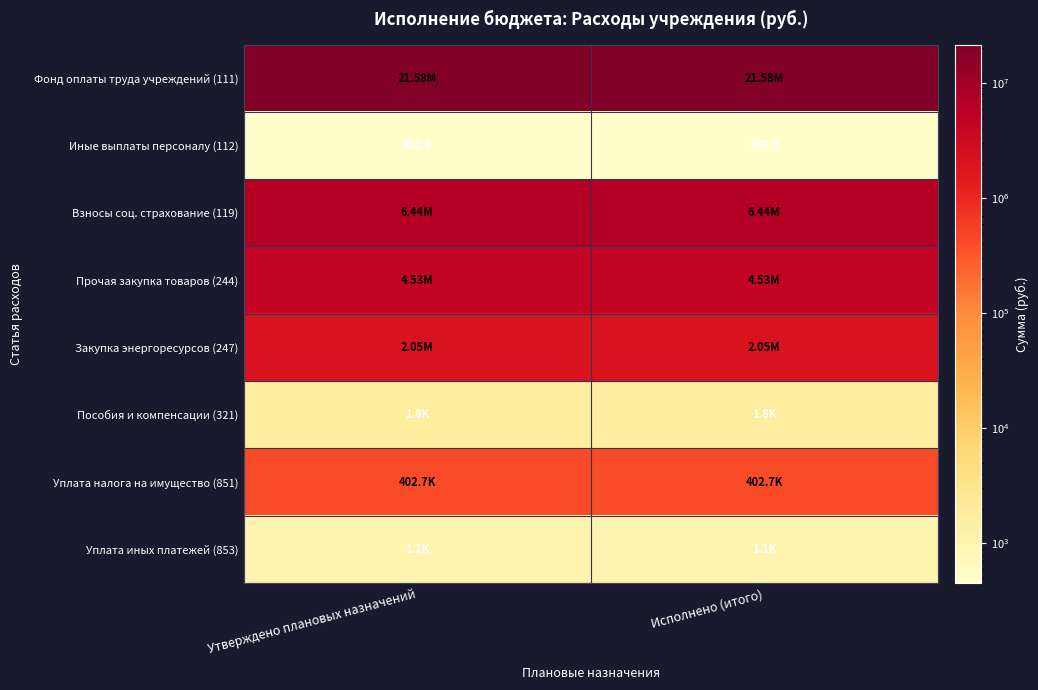

List the labels in order of Фонд оплаты труда учреждений (111) value, smallest first.

Утверждено плановых назначений, Исполнено (итого)